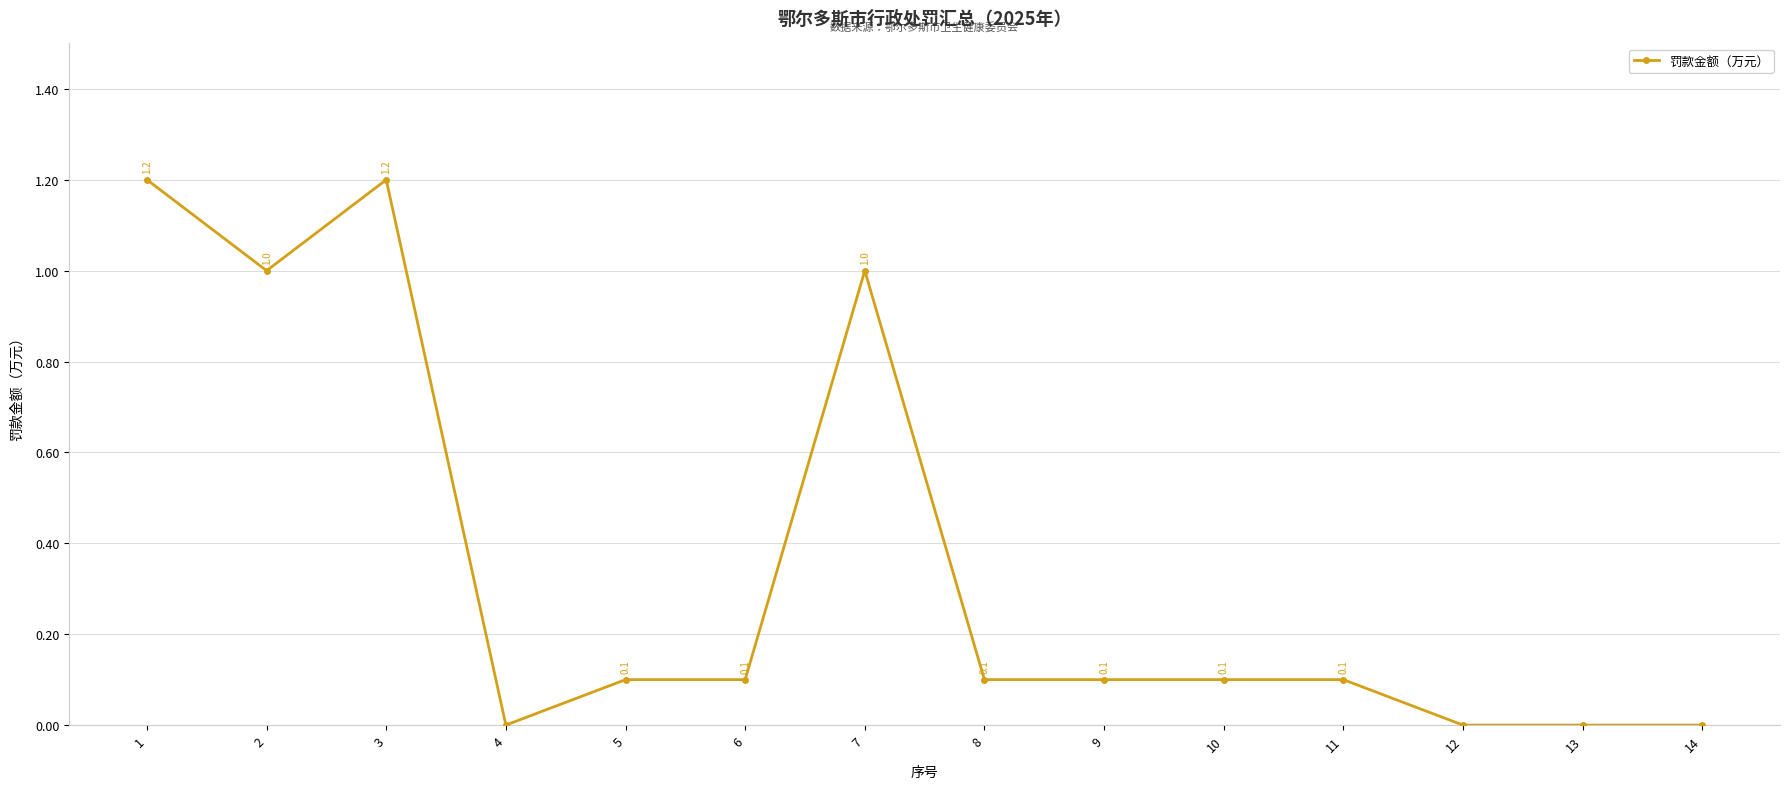

What is the greatest value displayed?

1.2